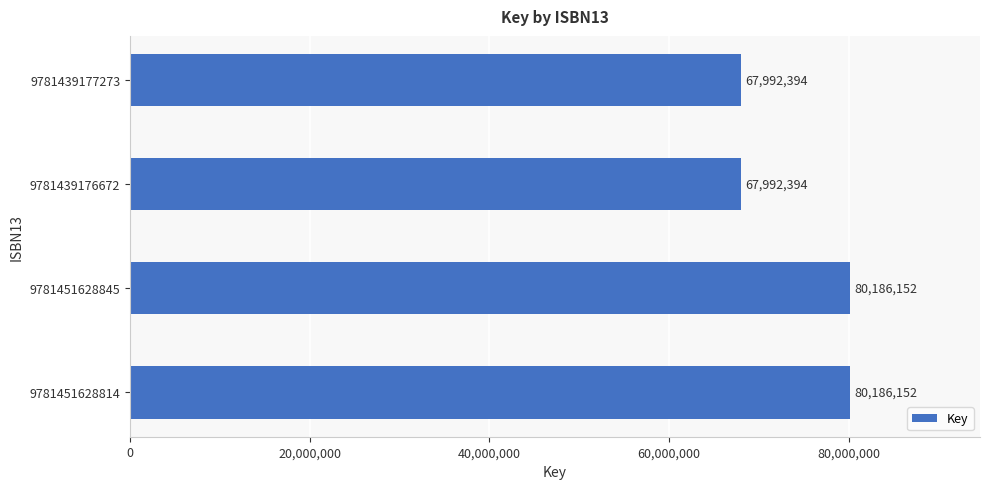

What is the smallest value displayed?

67992394